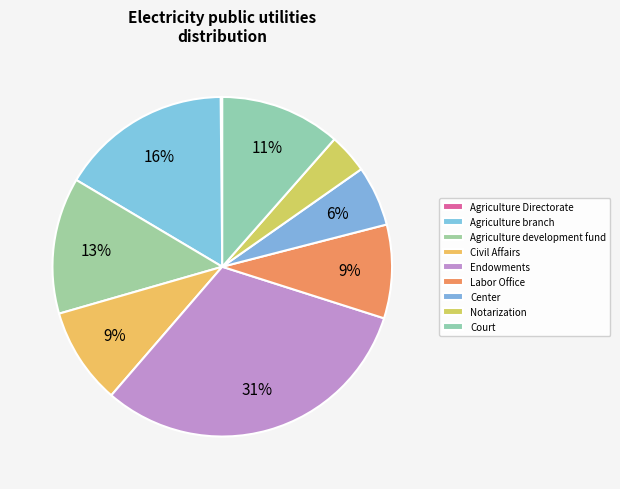

To the nearest percent, what is the difference between the largest and smallest slice percentages?

31%